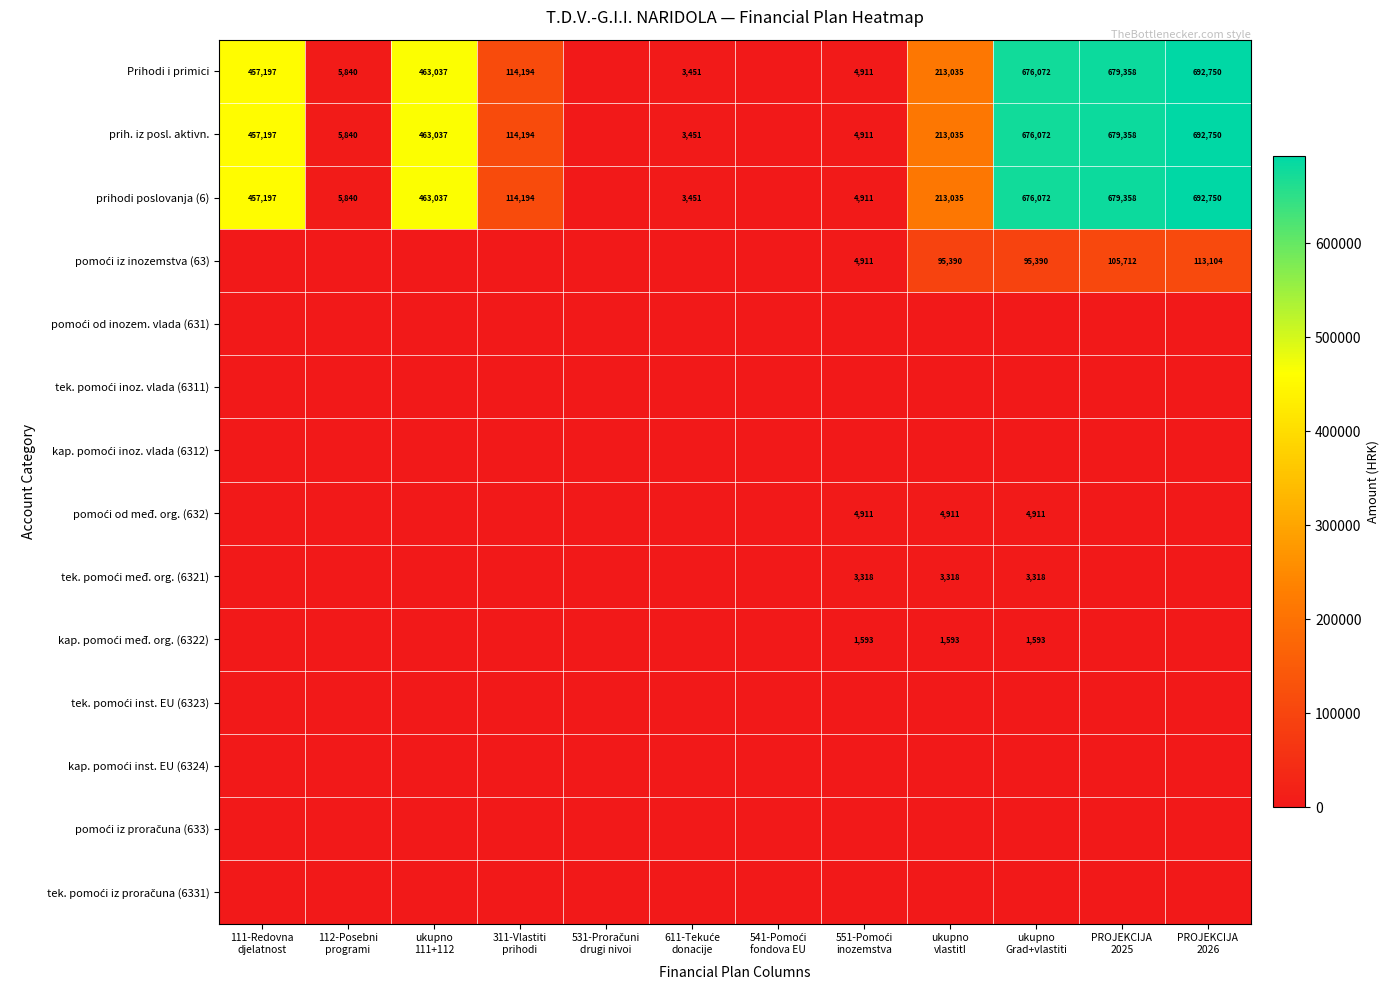

Count the number of data series in this chart.

14